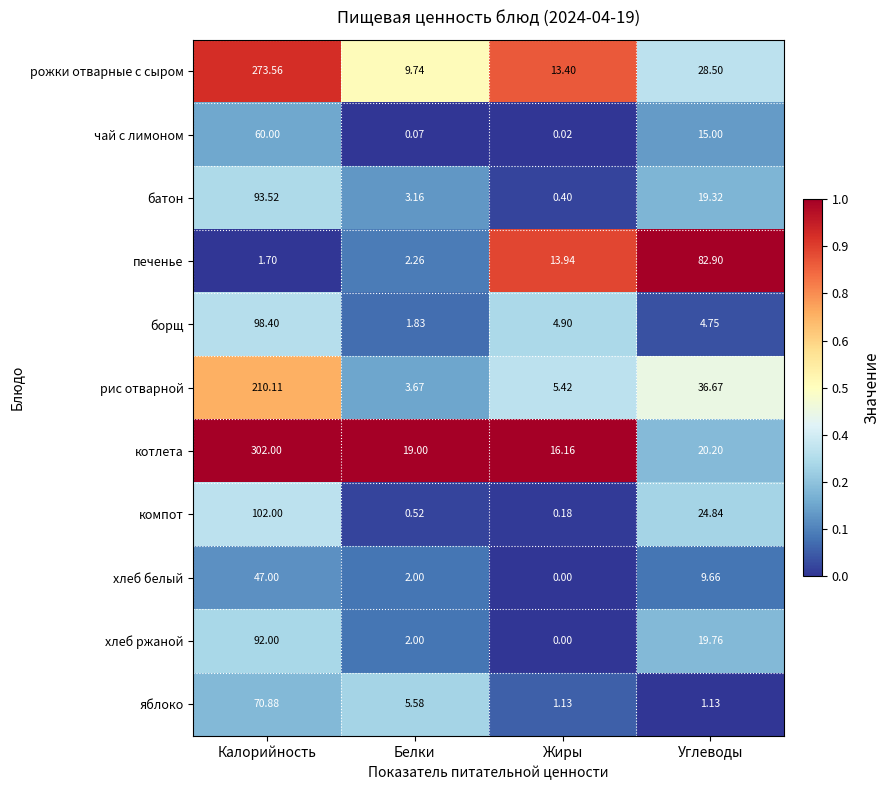

What is the difference between the highest and lowest values at Углеводы?

81.8